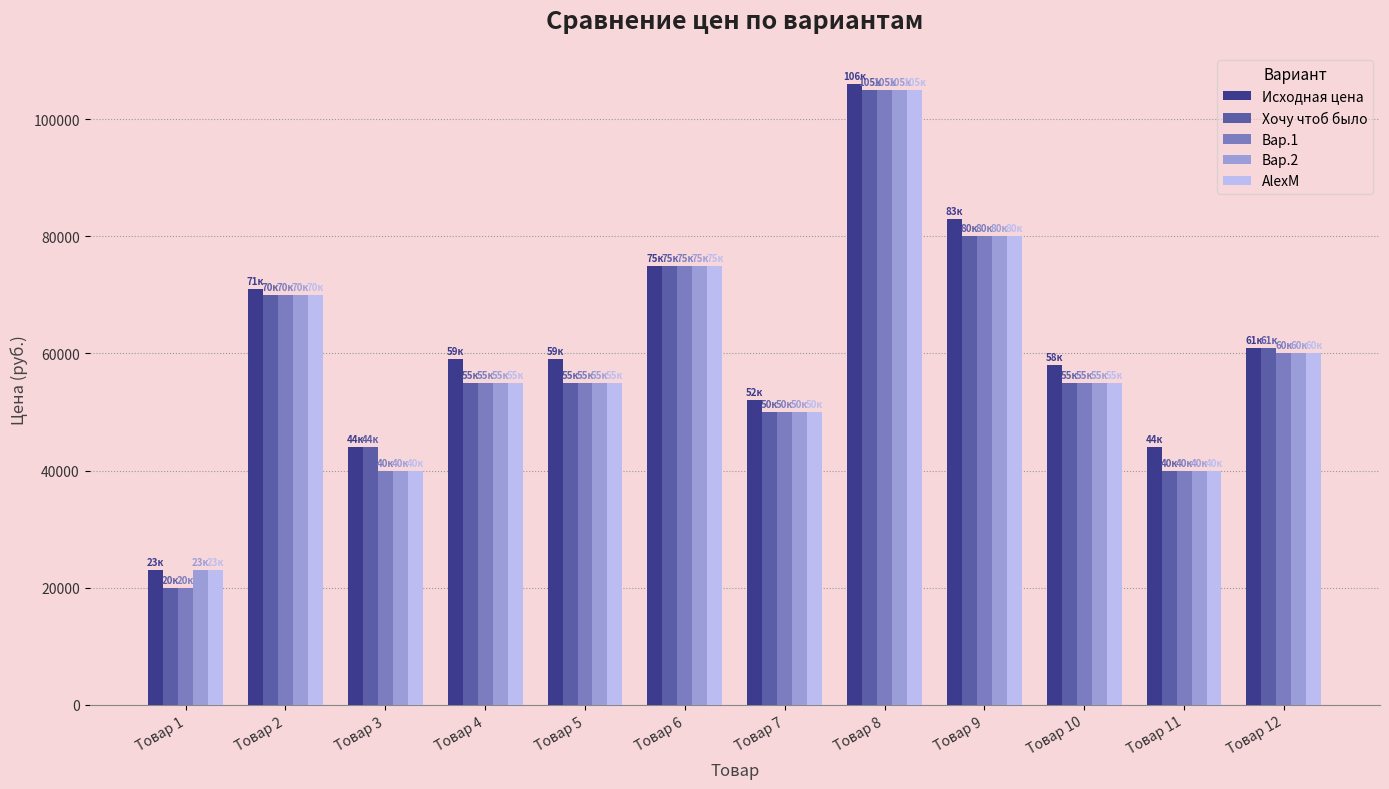

What is the maximum value for Вар.1?

105000